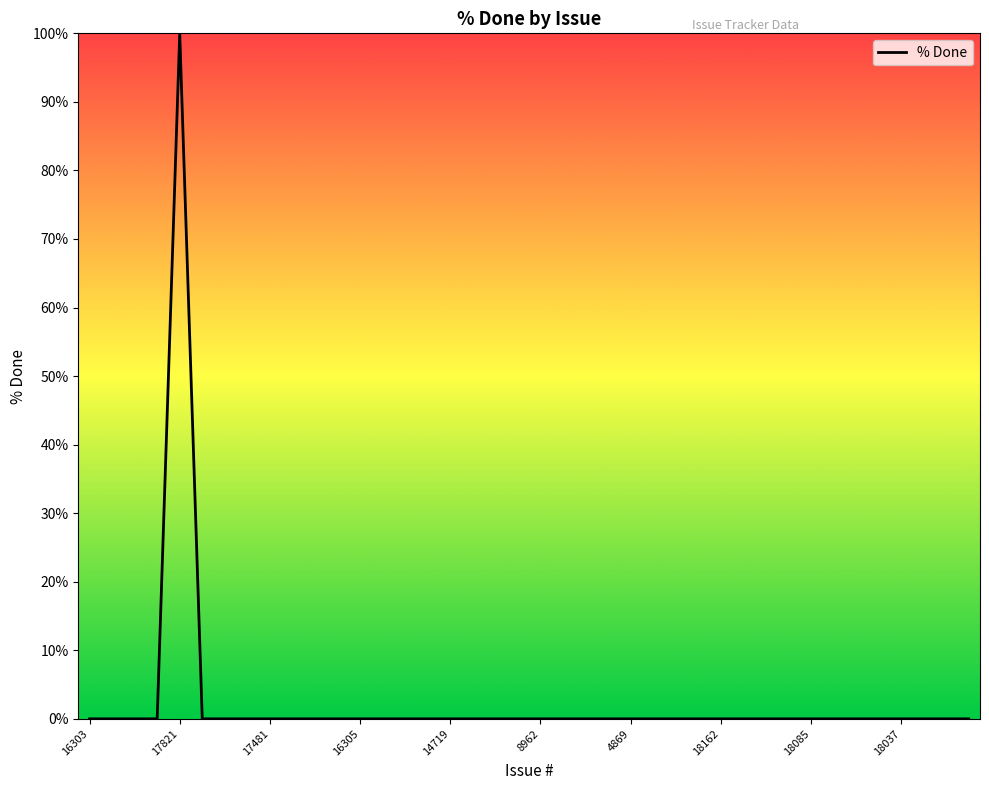

Count the number of categories in the chart.

40